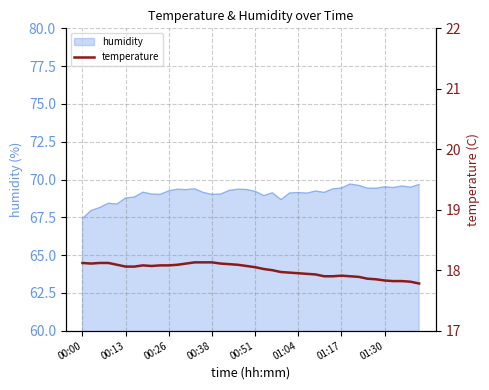

How many points are lower than both their immediate neighbors (excluding endpoints)?

2